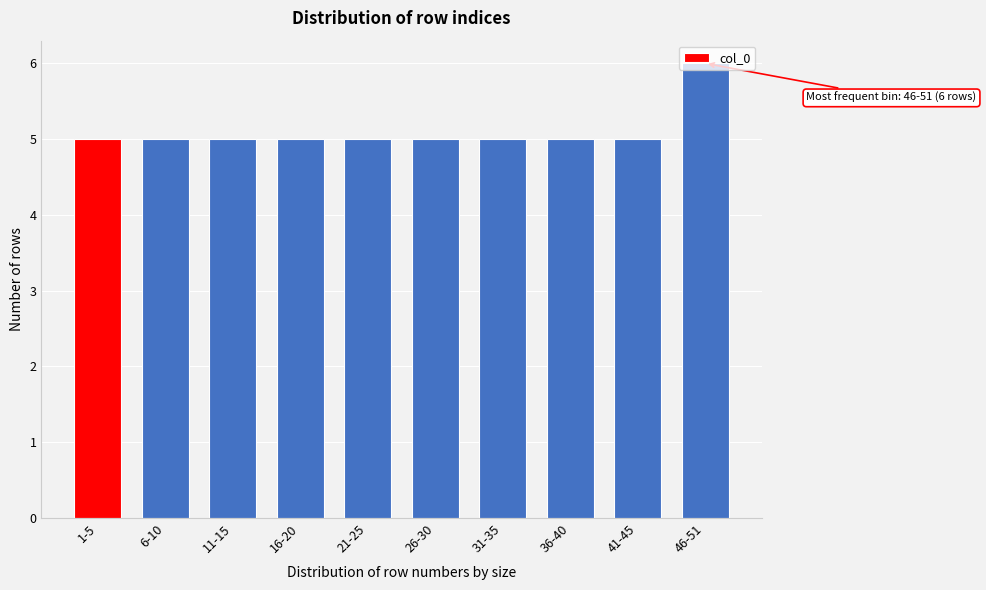

What is the label of the 3rd bar from the left?

11-15